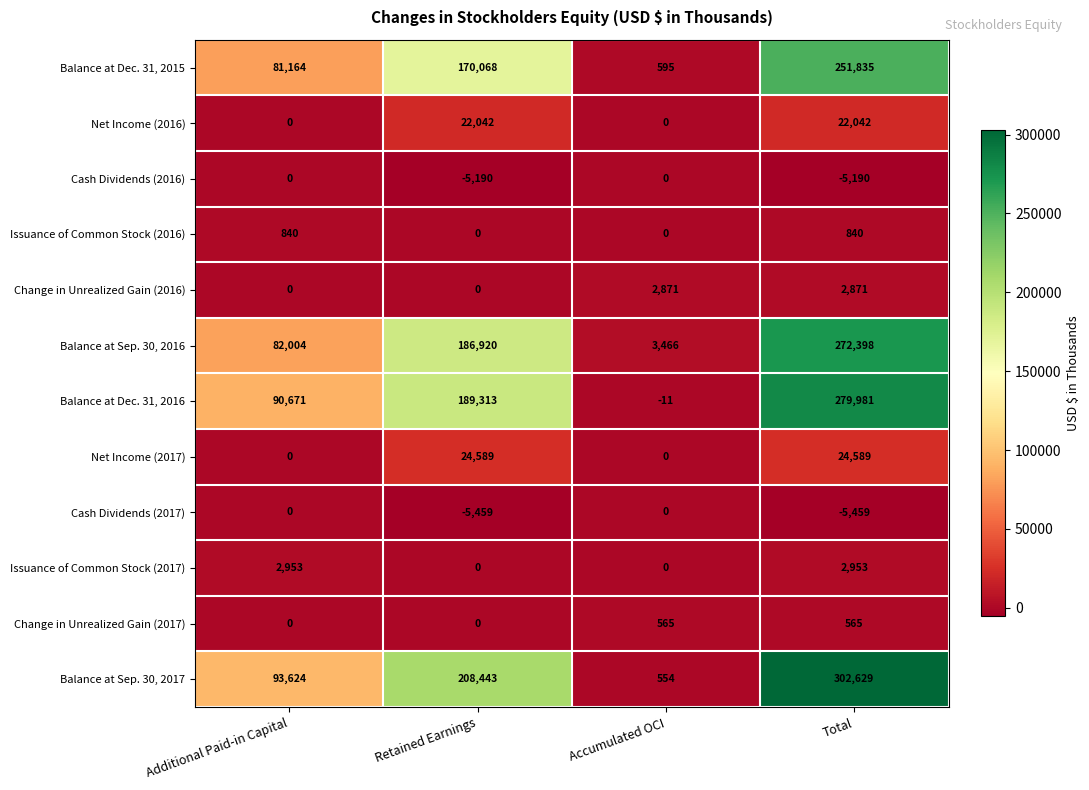

Which series has the largest total across all categories?

Balance at Sep. 30, 2017